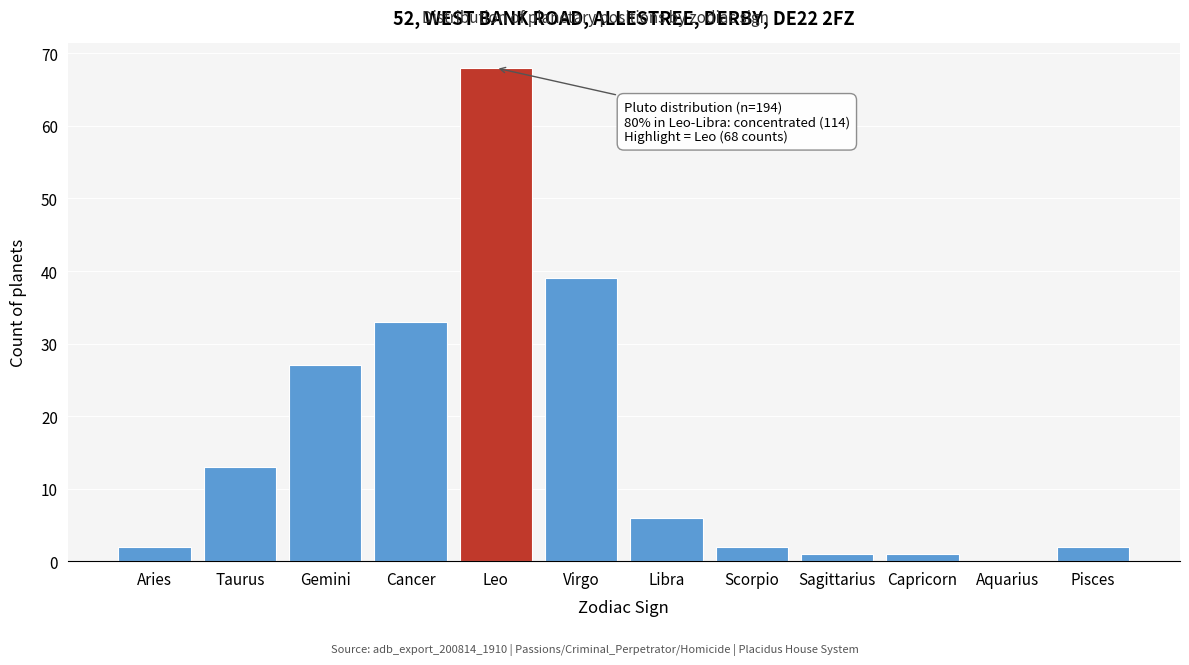

Reading left to right, list all the values displayed in this chart.

Aries=2	Taurus=13	Gemini=27	Cancer=33	Leo=68	Virgo=39	Libra=6	Scorpio=2	Sagittarius=1	Capricorn=1	Aquarius=0	Pisces=2